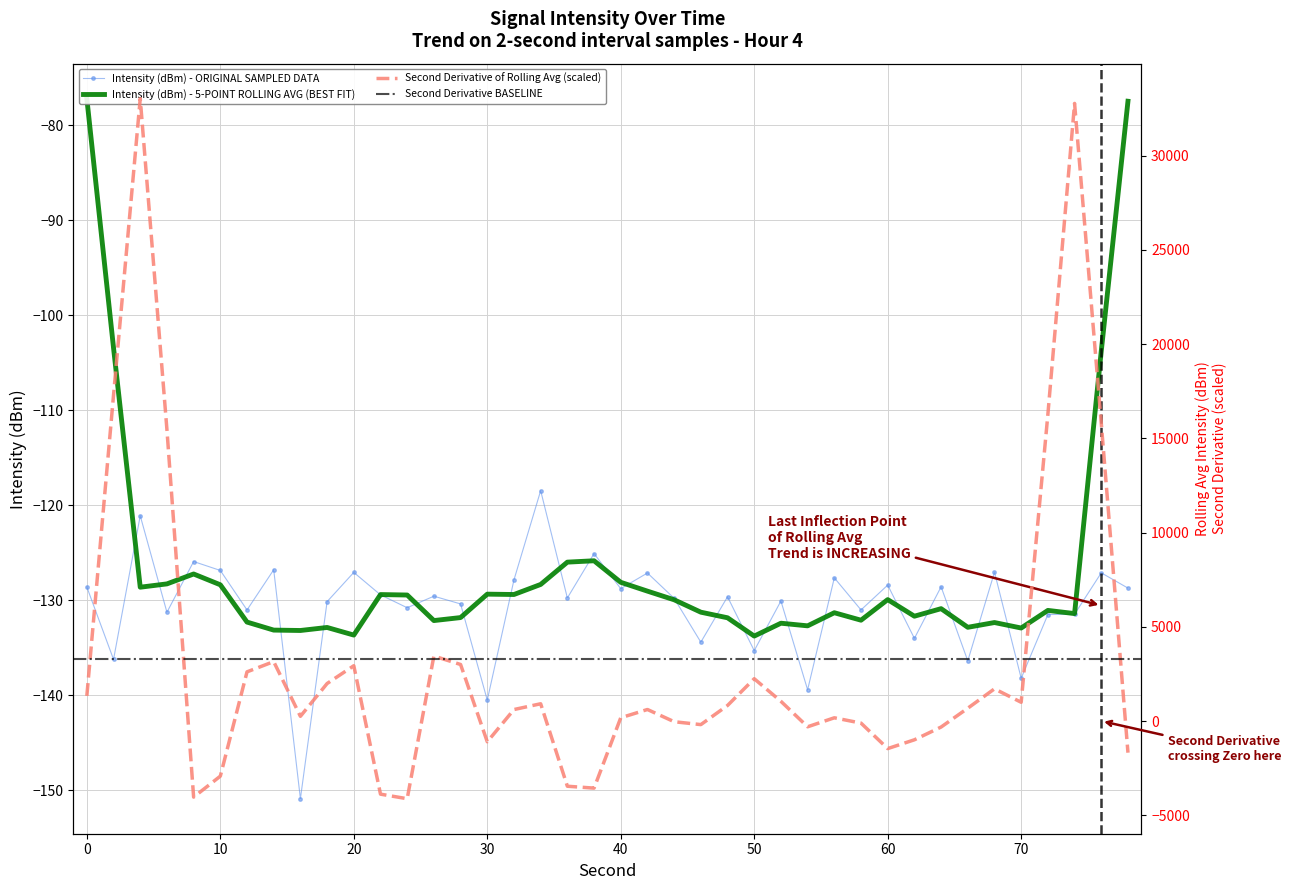

The Intensity (dBm) - ORIGINAL SAMPLED DATA series shows -180.6 at 70. True or false?

False